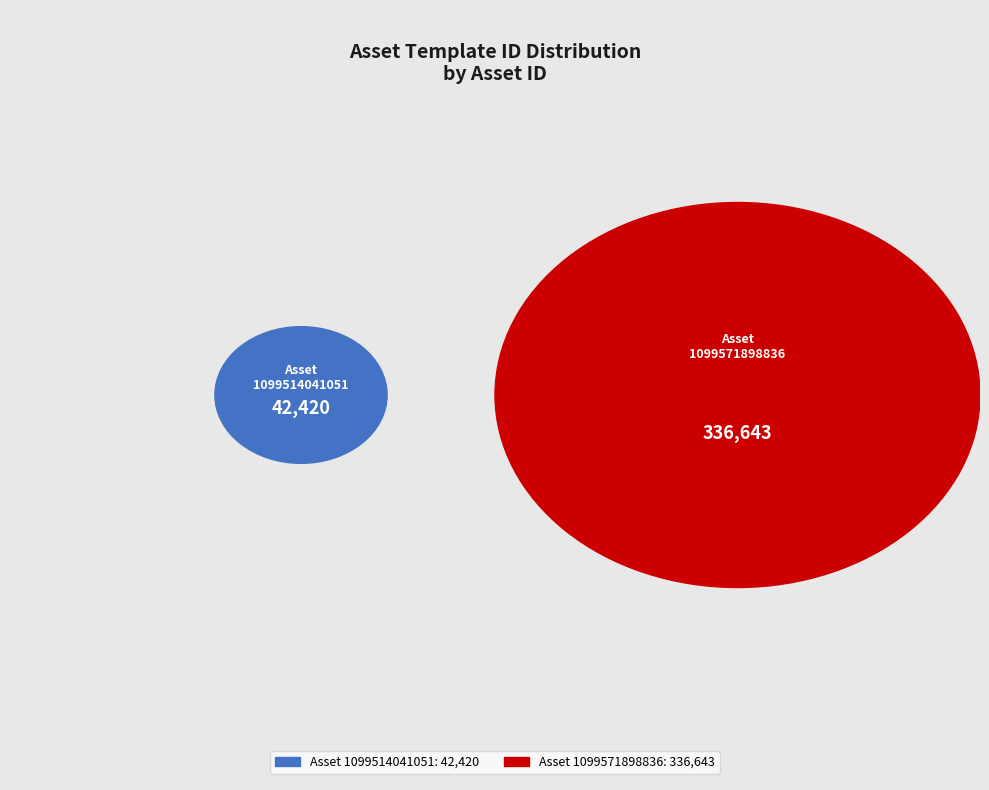

What is the total percentage of 1099514041051 and 1099571898836?

100.0%